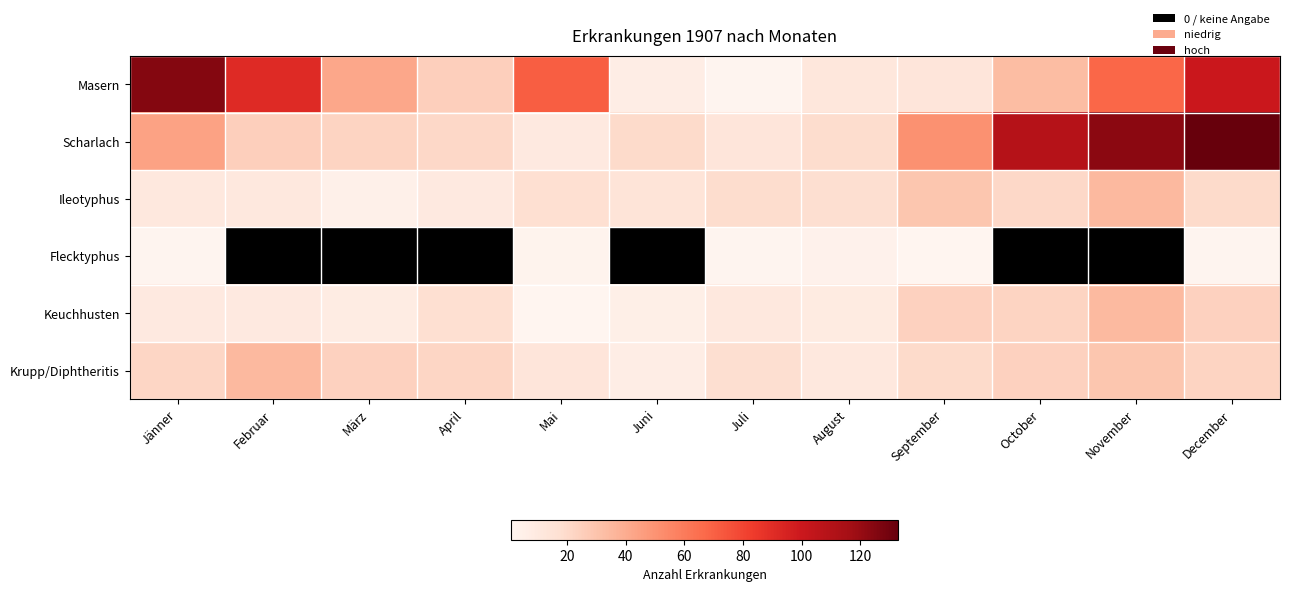

The value of Ileotyphus at Juli is 8. True or false?

False